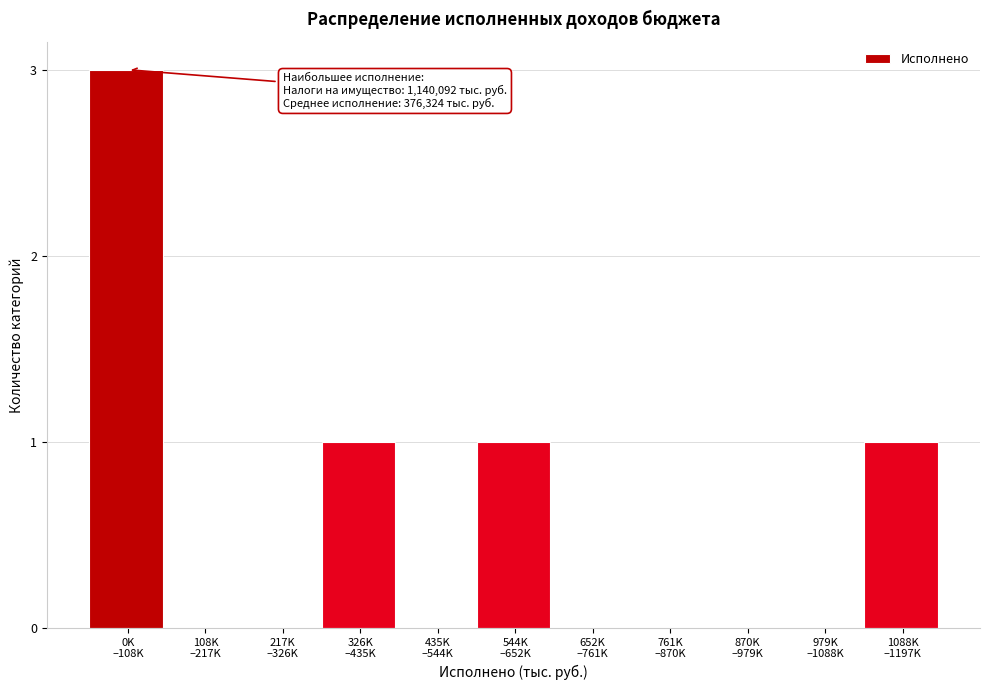

What is the maximum value shown in the chart?

3